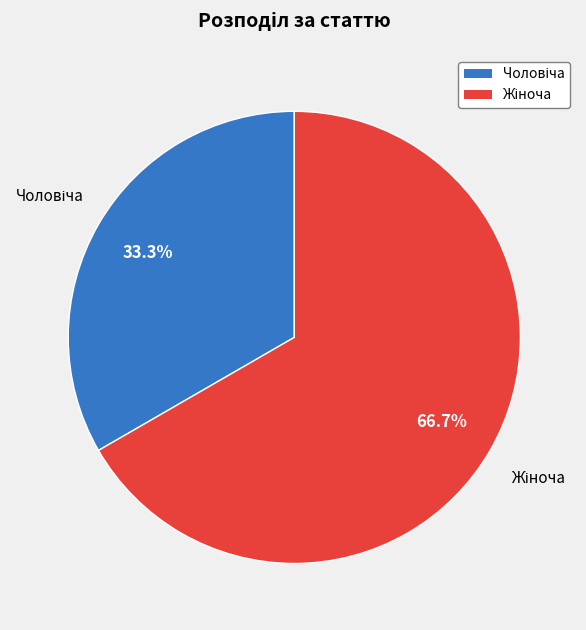

Does any single category account for the majority?

Yes